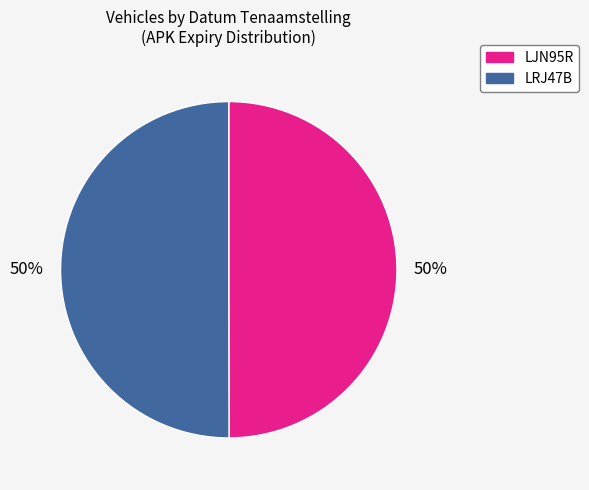

What percentage is the LRJ47B slice, to the nearest percent?

50%